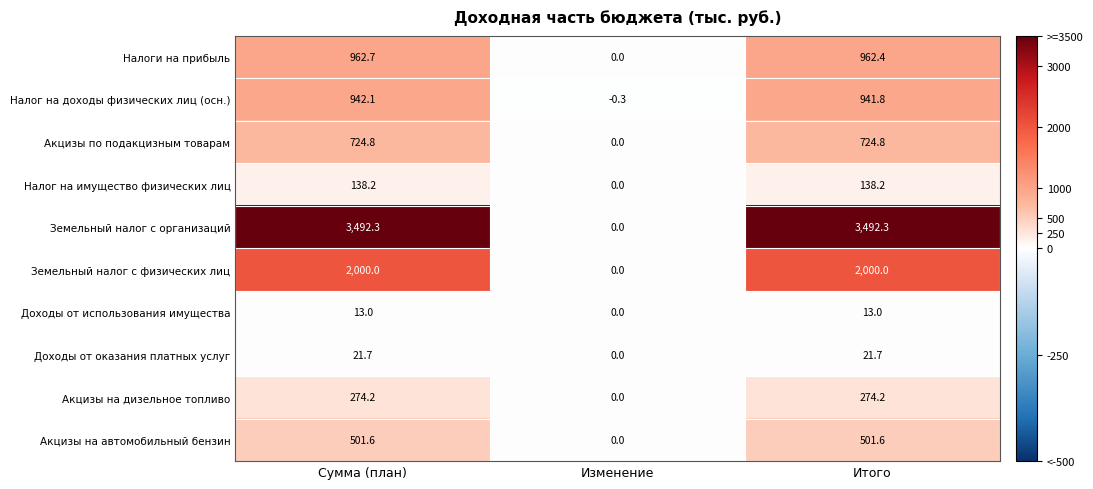

At which category is the sum across all series the highest?

Сумма (план)